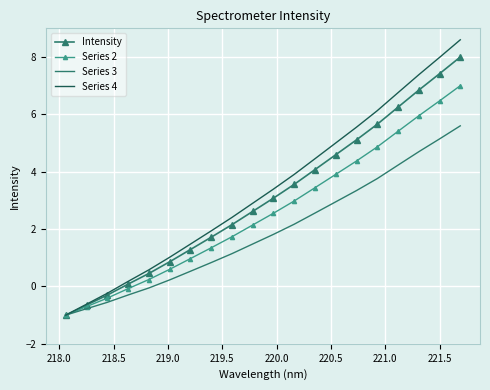

Rank the series by their average value, from lowest to highest.

Series 3, Series 2, Intensity, Series 4